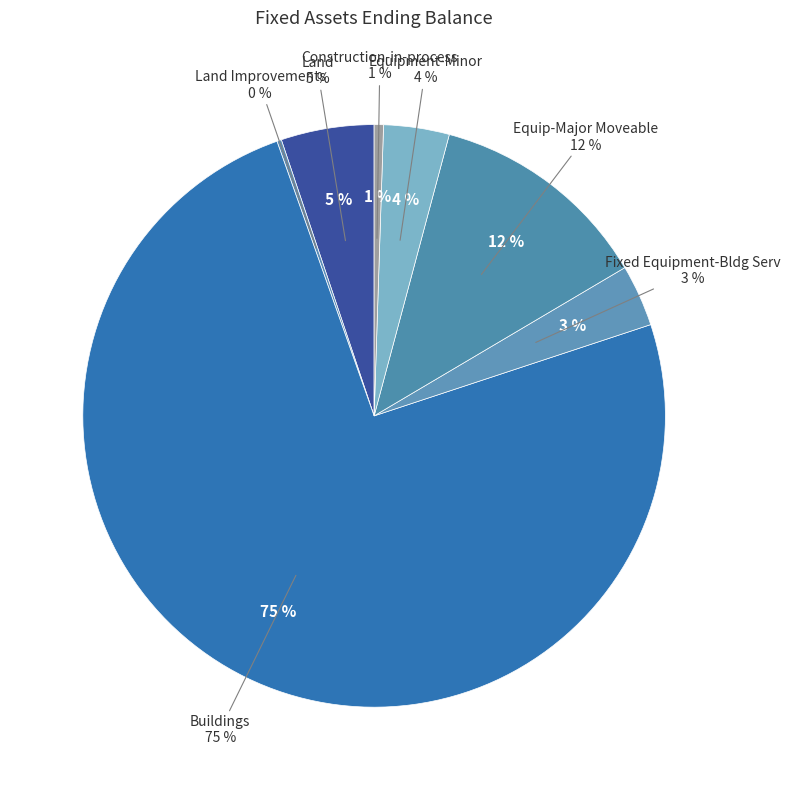

What percentage is the Construction-in-process slice, to the nearest percent?

1%